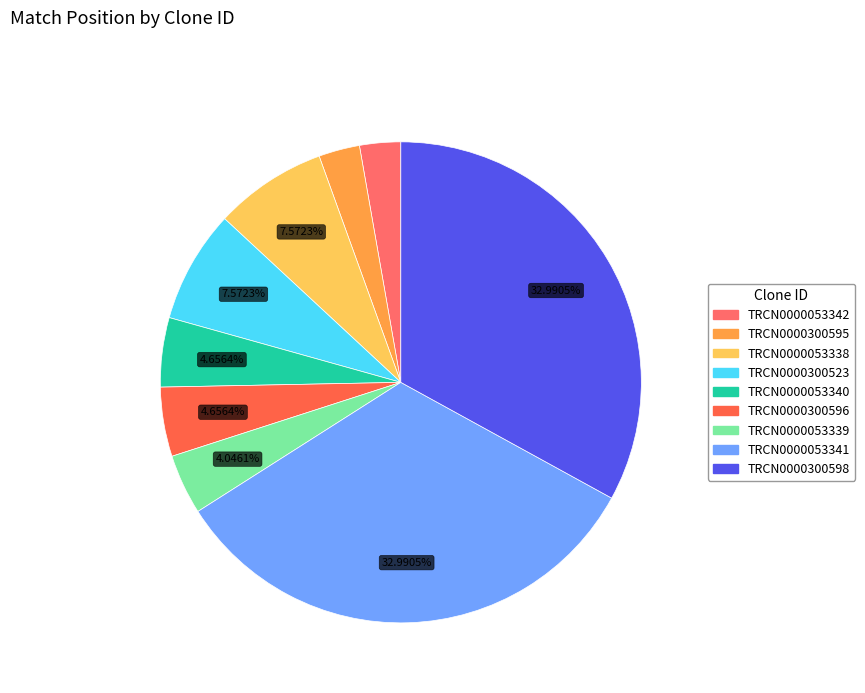

Do TRCN0000300596 and TRCN0000053340 together represent more than half of the pie?

No